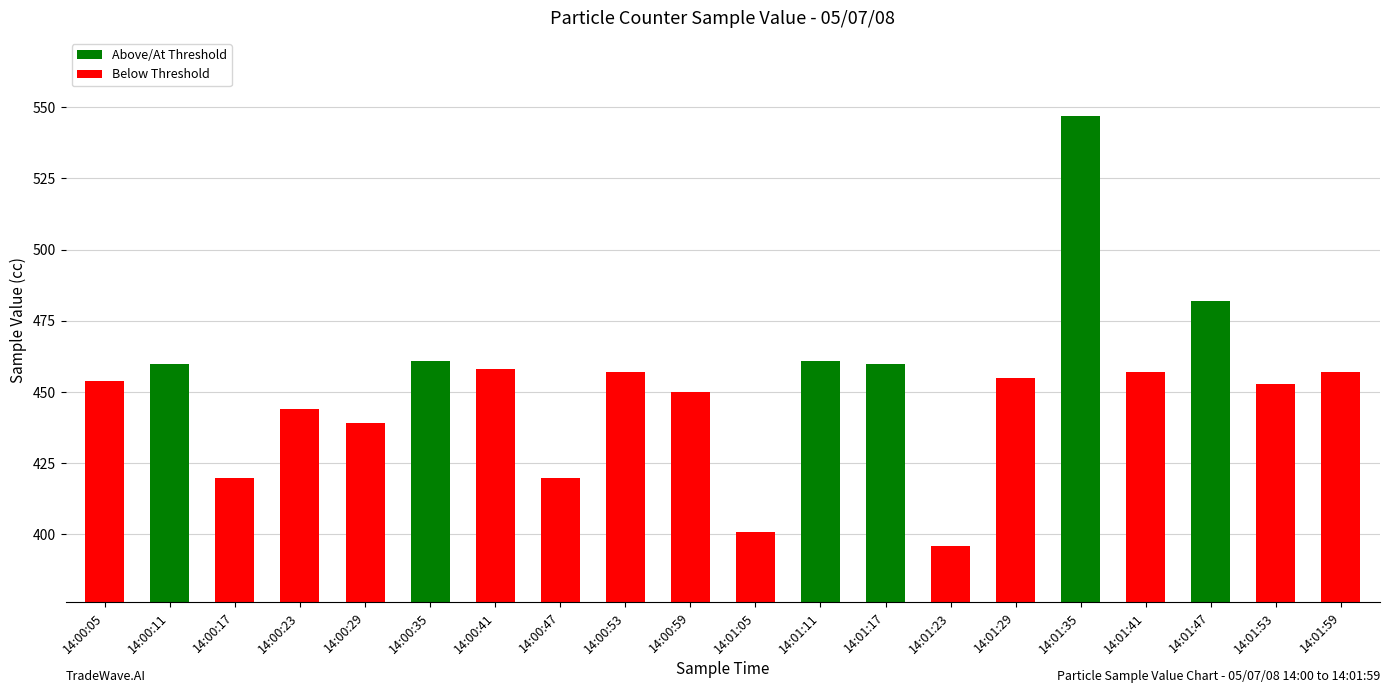

Does the chart contain stacked bars?

No